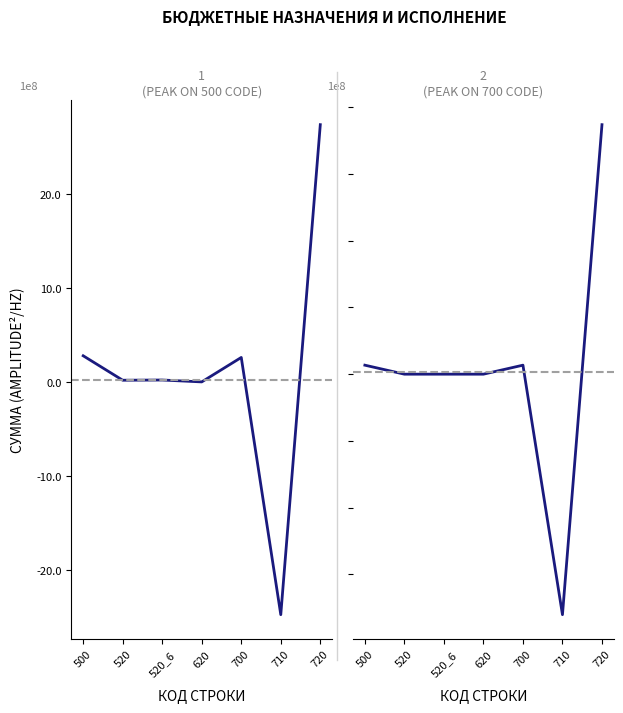

At which label does Утвержденные бюджетные назначения first exceed 20000000?

500